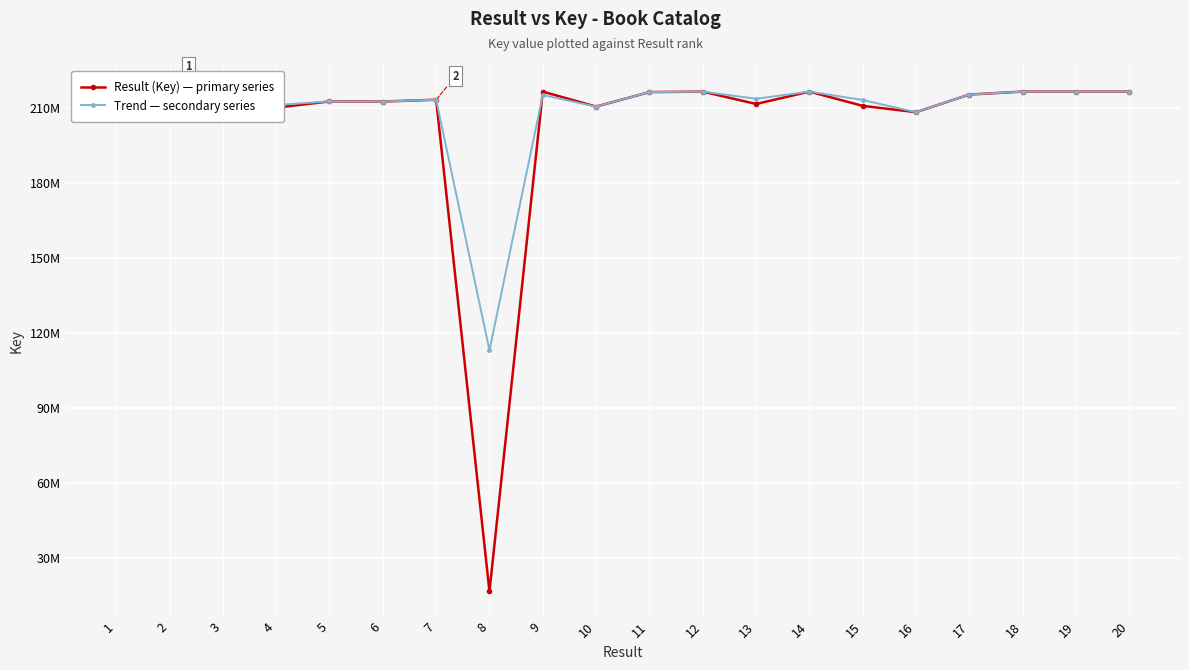

What is the difference between the Result (Key) — primary series values at 13 and 3?

2705329